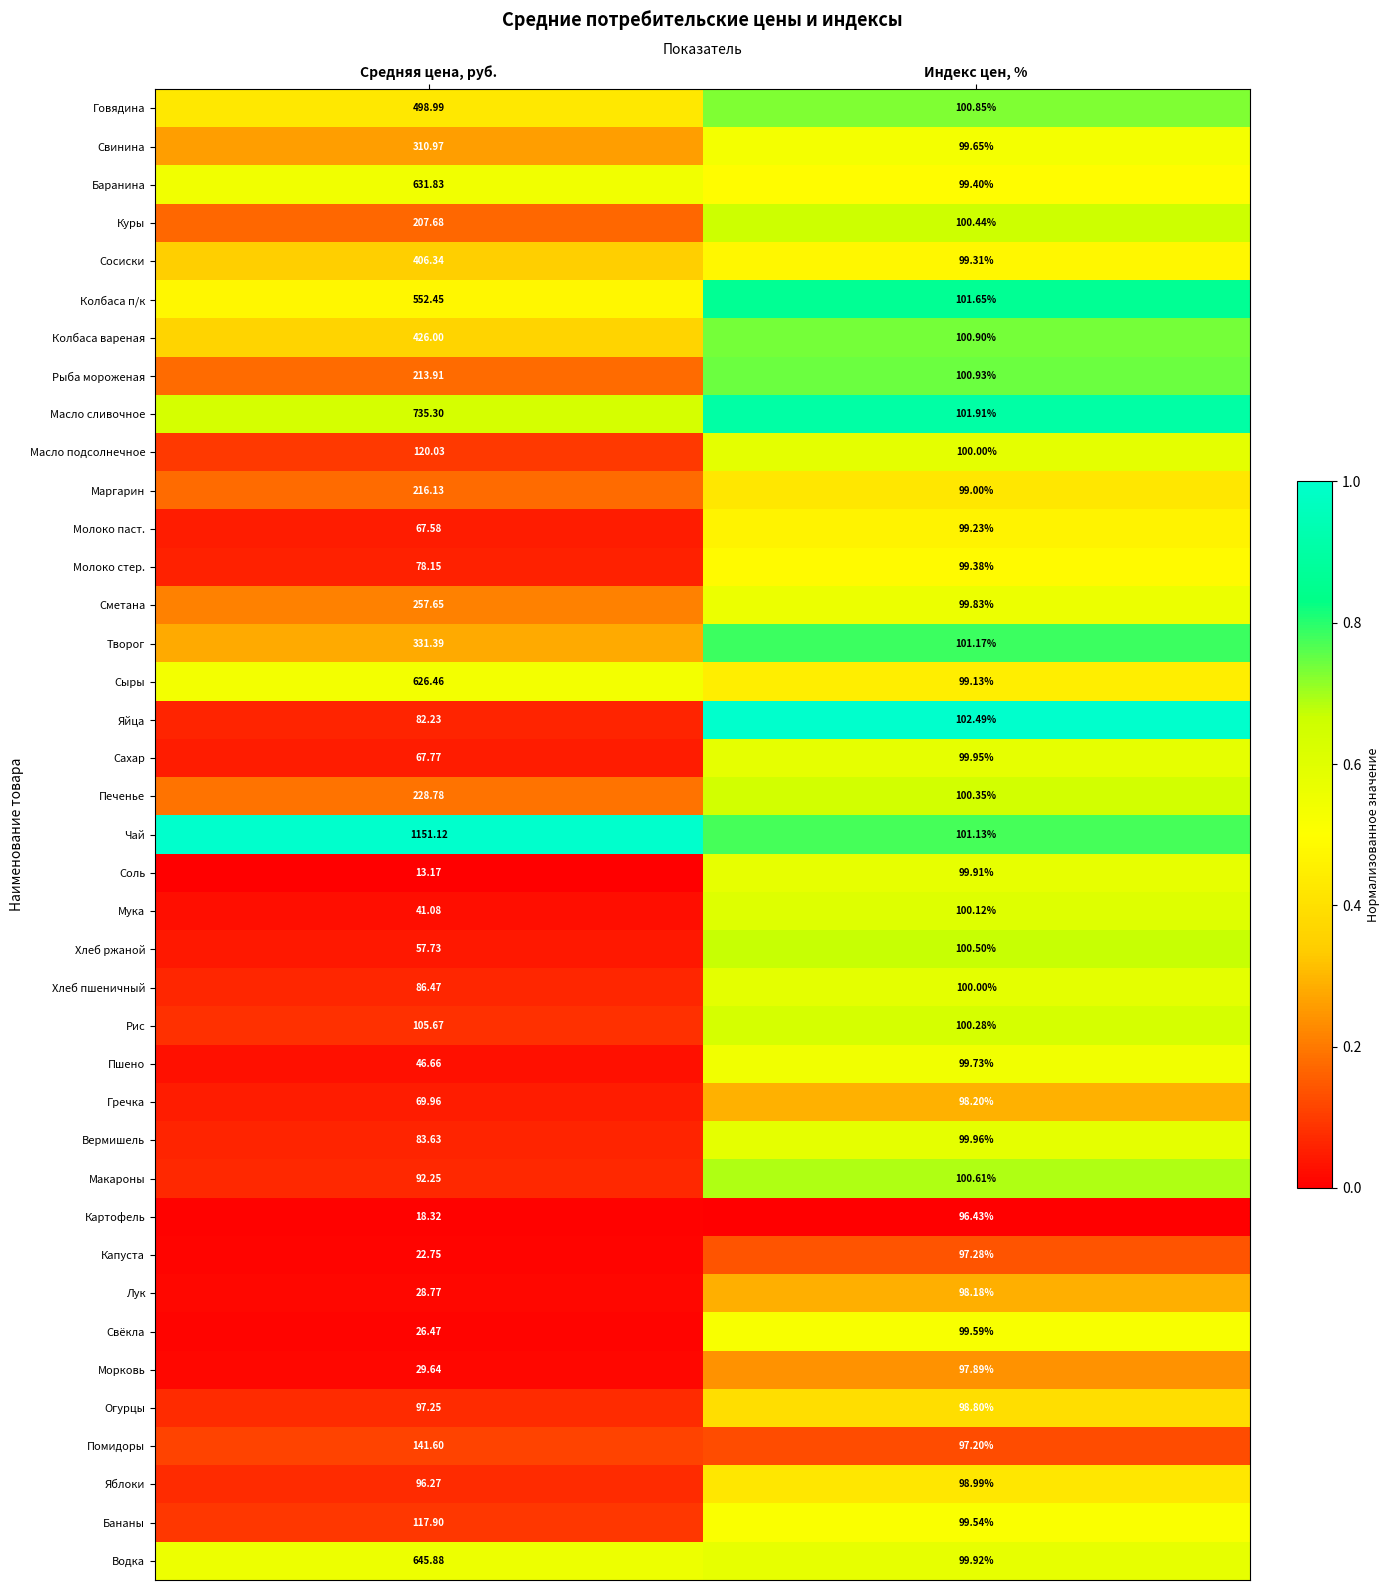

Between Средняя цена, руб. and Индекс цен, %, which series saw the biggest shift?

Чай